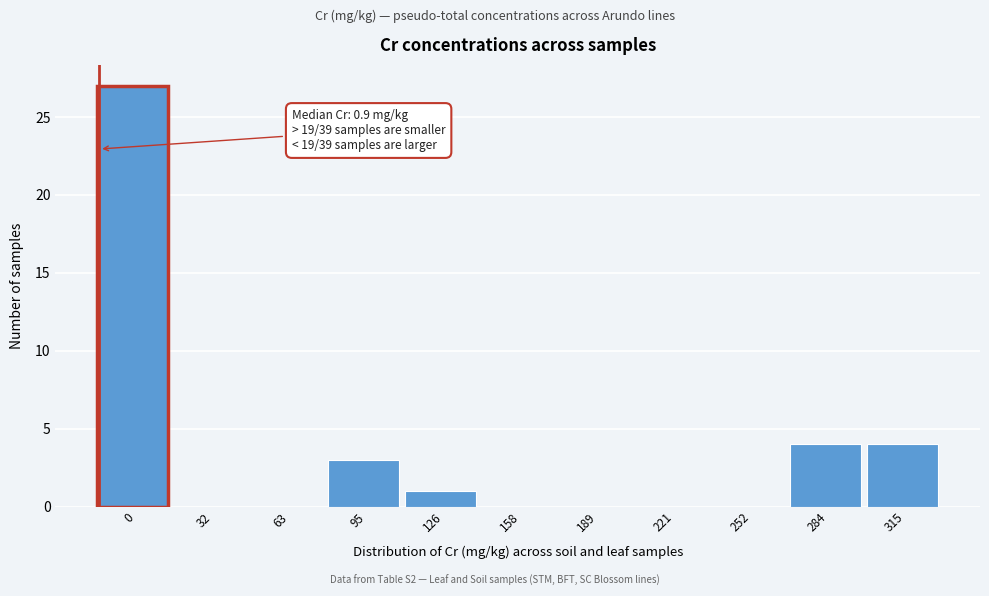

Reading left to right, extract all data points from this chart.

0=27	32=0	63=0	95=3	126=1	158=0	189=0	221=0	252=0	284=4	315=4